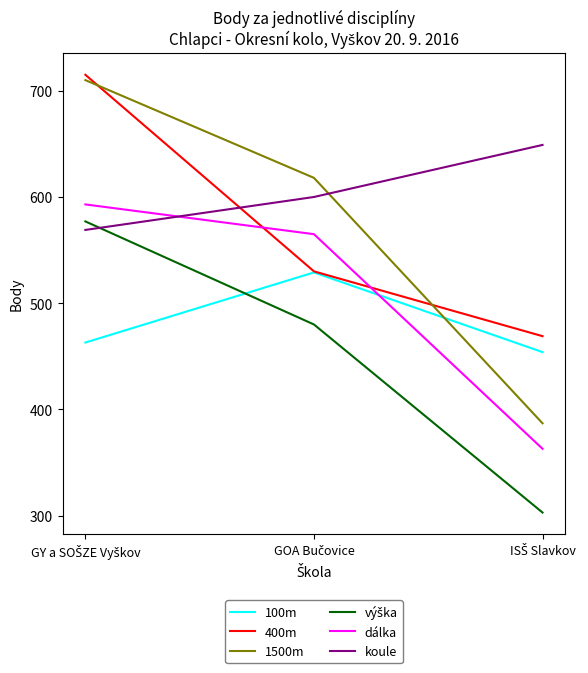

How many series are shown in this chart?

6